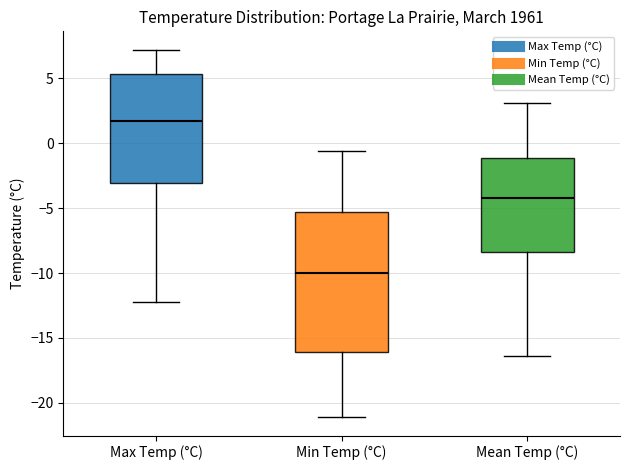

Reading left to right, read every box against the y-axis: the position of its median line, the range the box covers, and the ends of its whiskers. The values are not printed on the chart, so give them approximately, as read against the axis.

Max Temp (°C): median 1.5, box -3.0 to 5.5, whiskers -12.0 to 7.0
Min Temp (°C): median -10.0, box -16.0 to -5.5, whiskers -21.0 to -0.5
Mean Temp (°C): median -4.0, box -8.5 to -1.0, whiskers -16.5 to 3.0